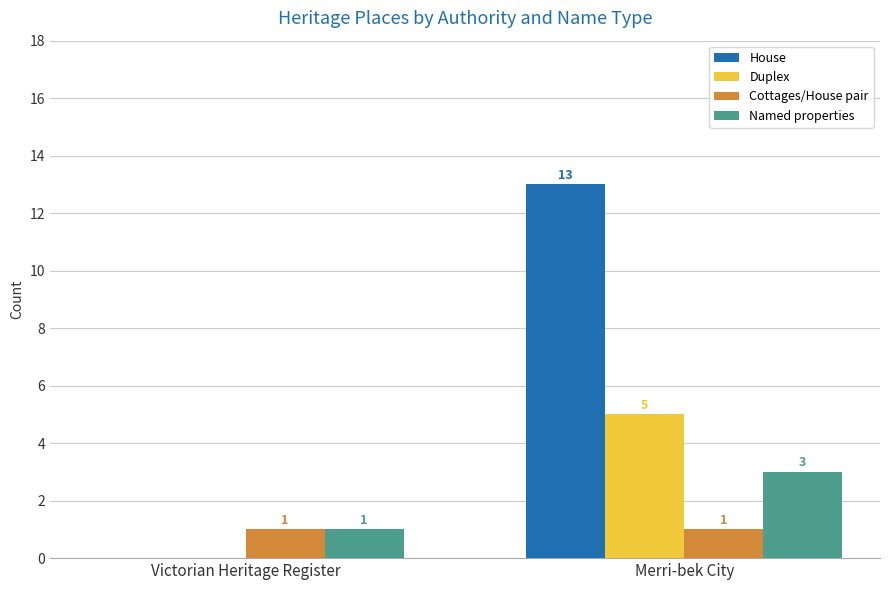

Is the value of House at Victorian Heritage Register greater than the value of Duplex at Merri-bek City?

No